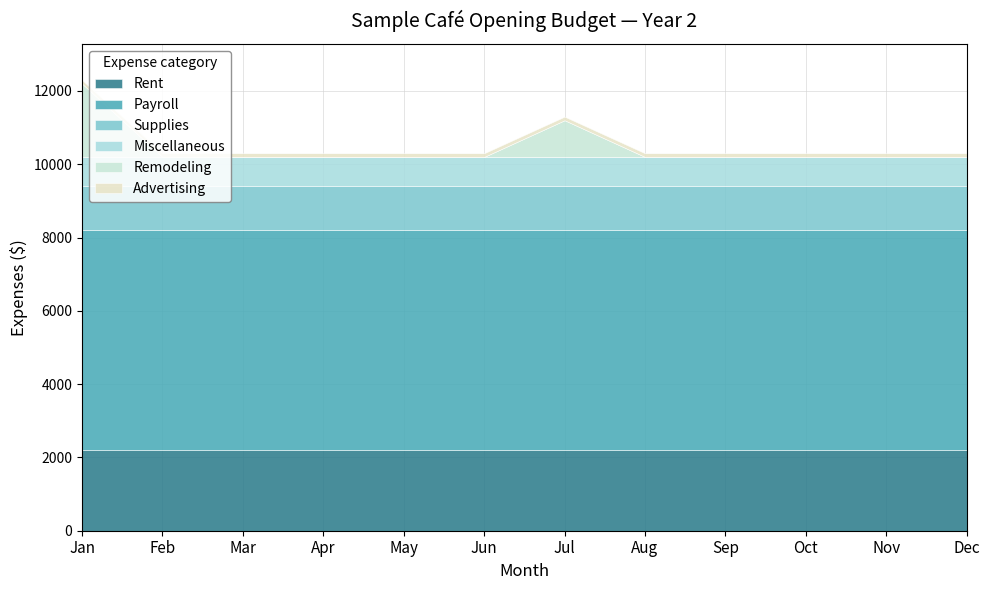

What is the average value of the Supplies series?

1200